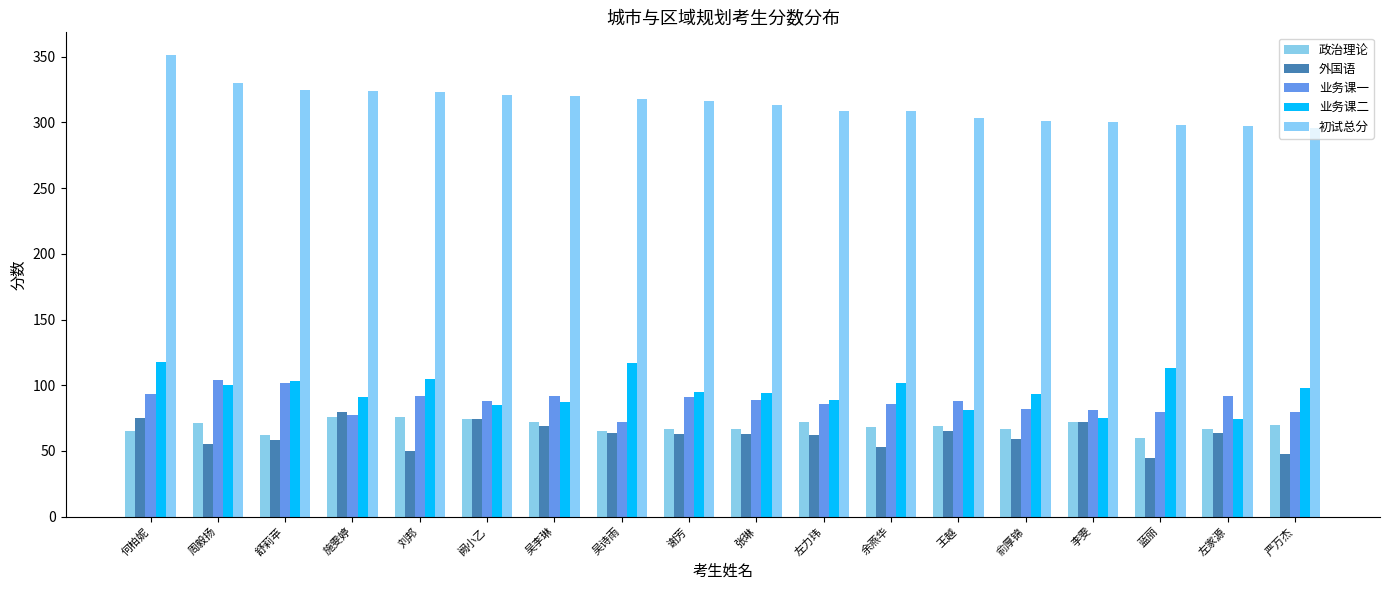

What is the average value of the 业务课一 series?

88